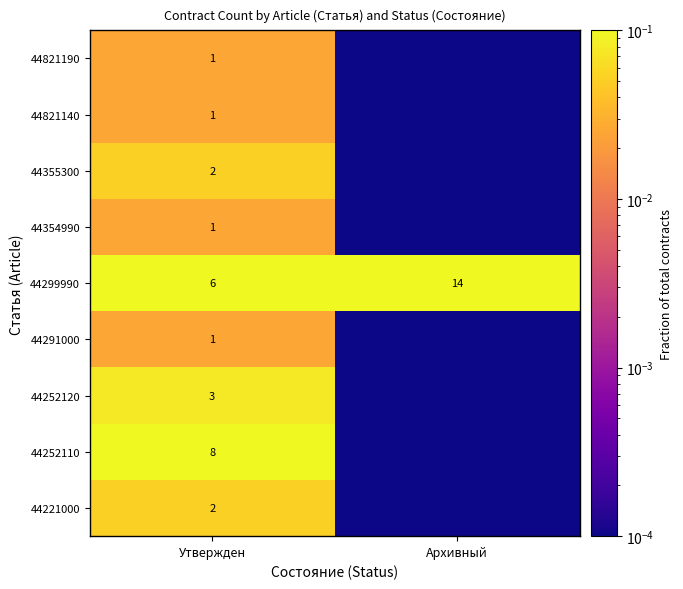

What is the sum of all 44299990 values?

20.0